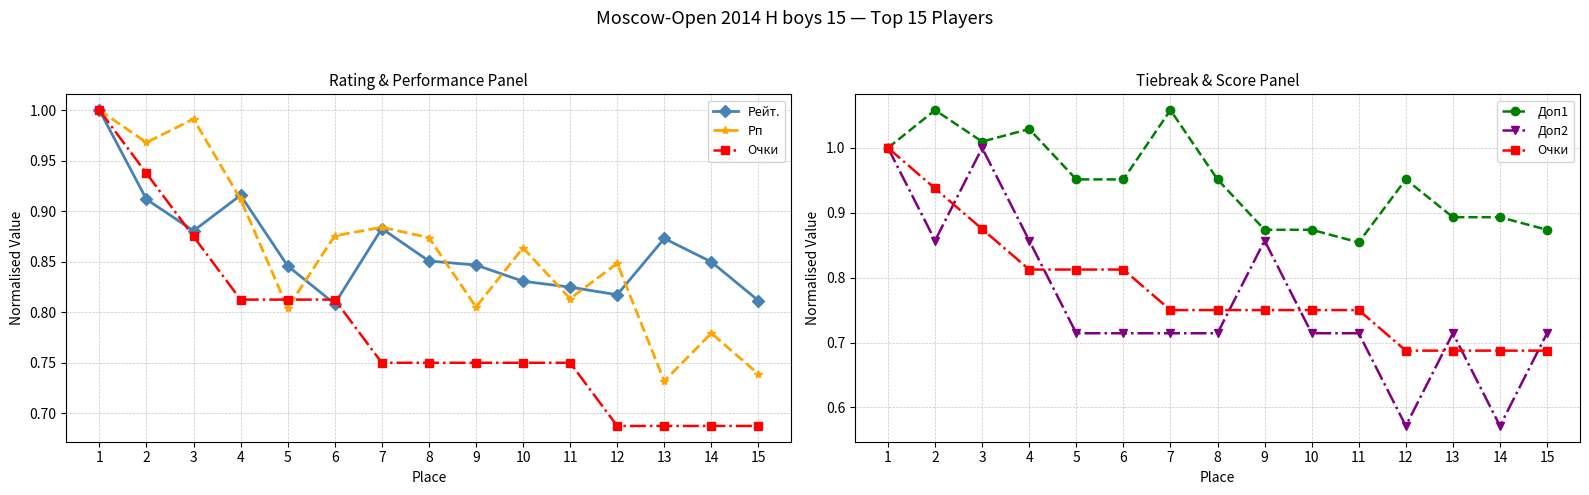

True or false: Очки has more than 0 interior local peaks.

False